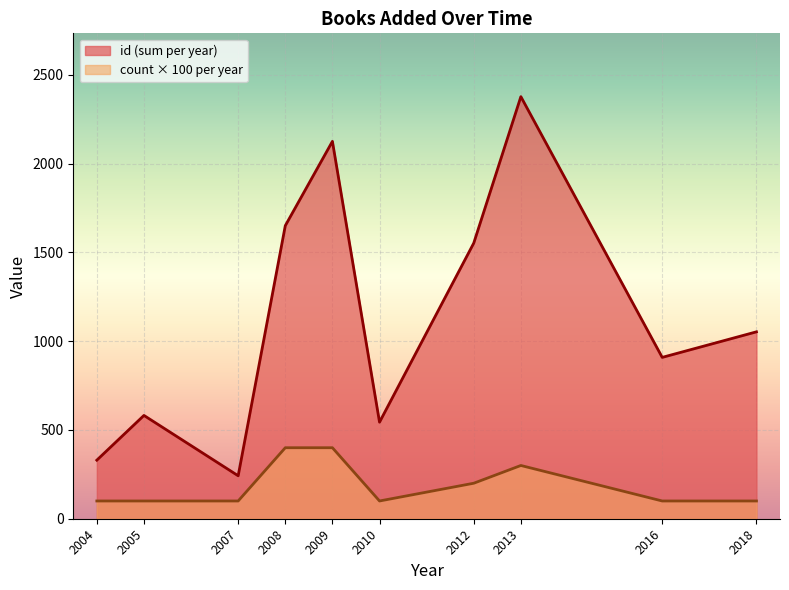

Which series has the largest total across all categories?

id (sum per year)